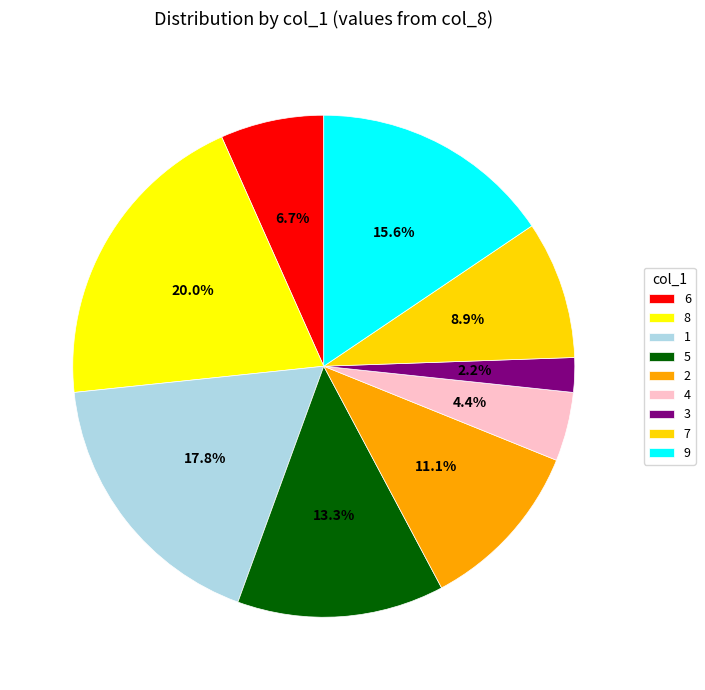

Which category has the smallest portion of the pie?

3